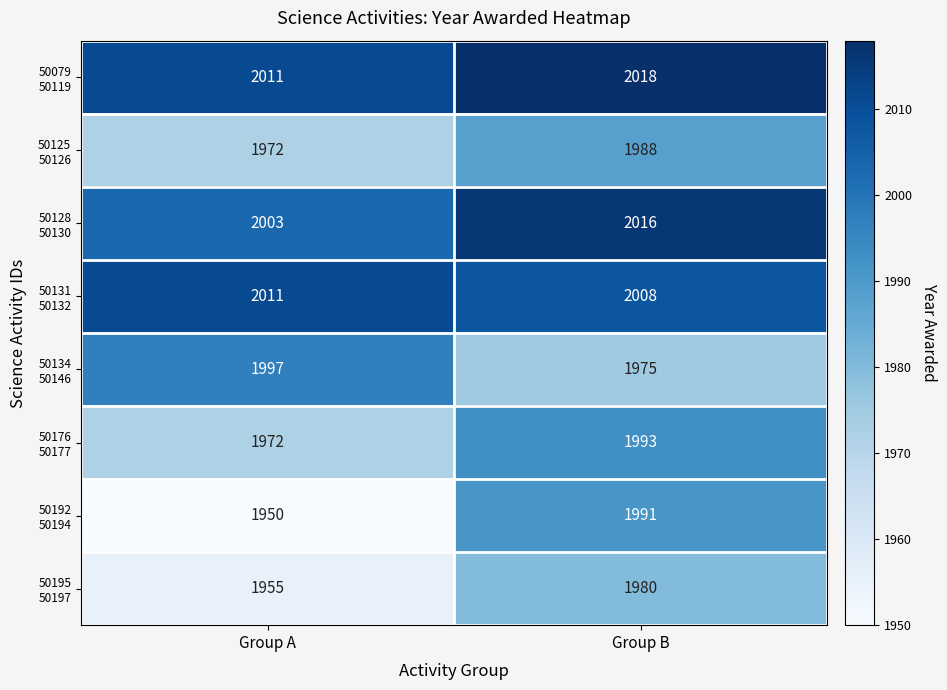

At how many categories does at least one series exceed 2000?

2